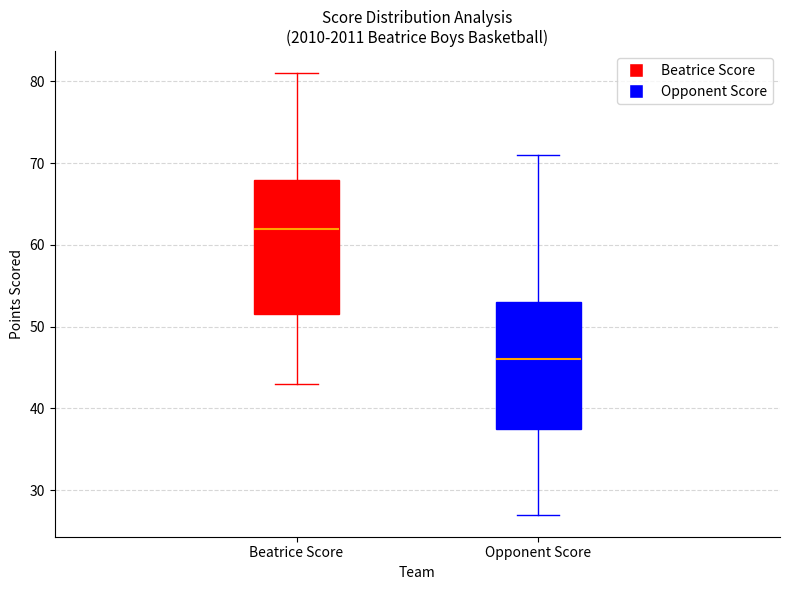

Which box's median line is the lowest?

Opponent Score